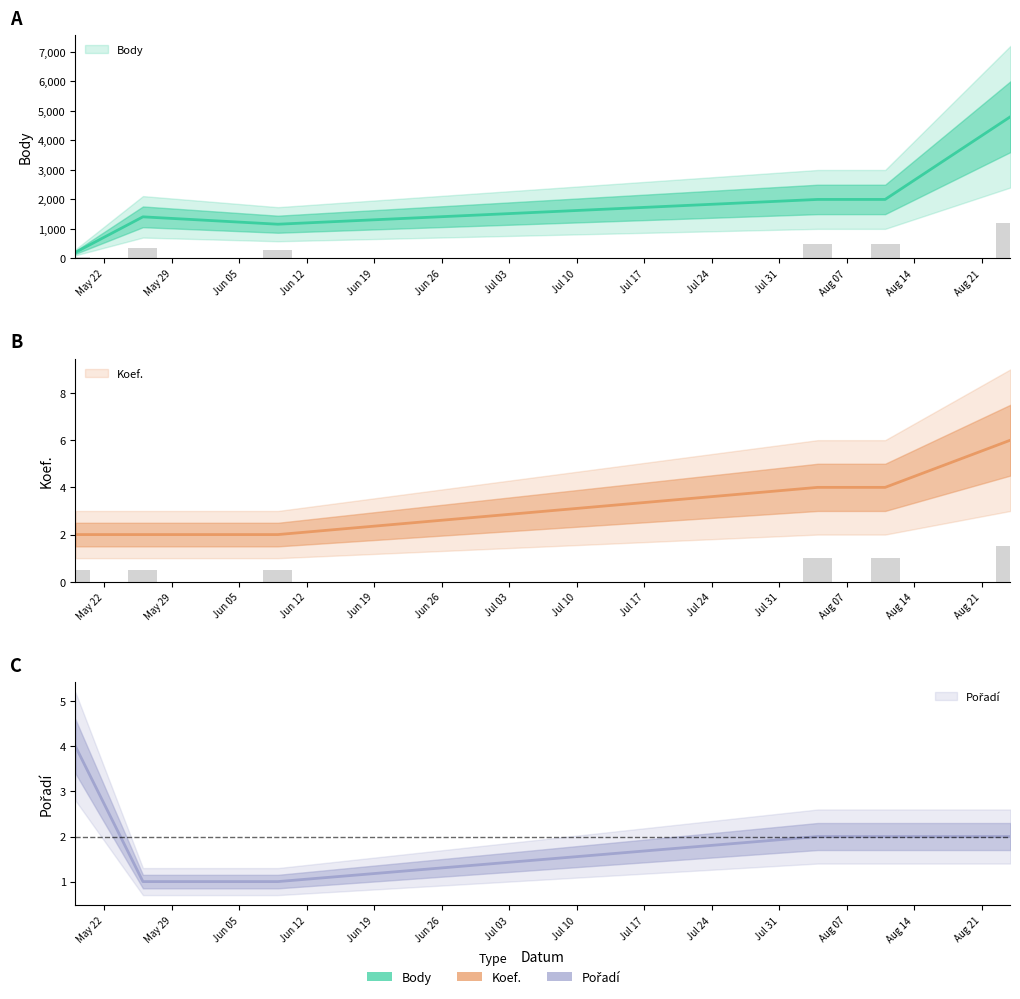

Between Aug 07 and Jun 12, which is larger?

Aug 07